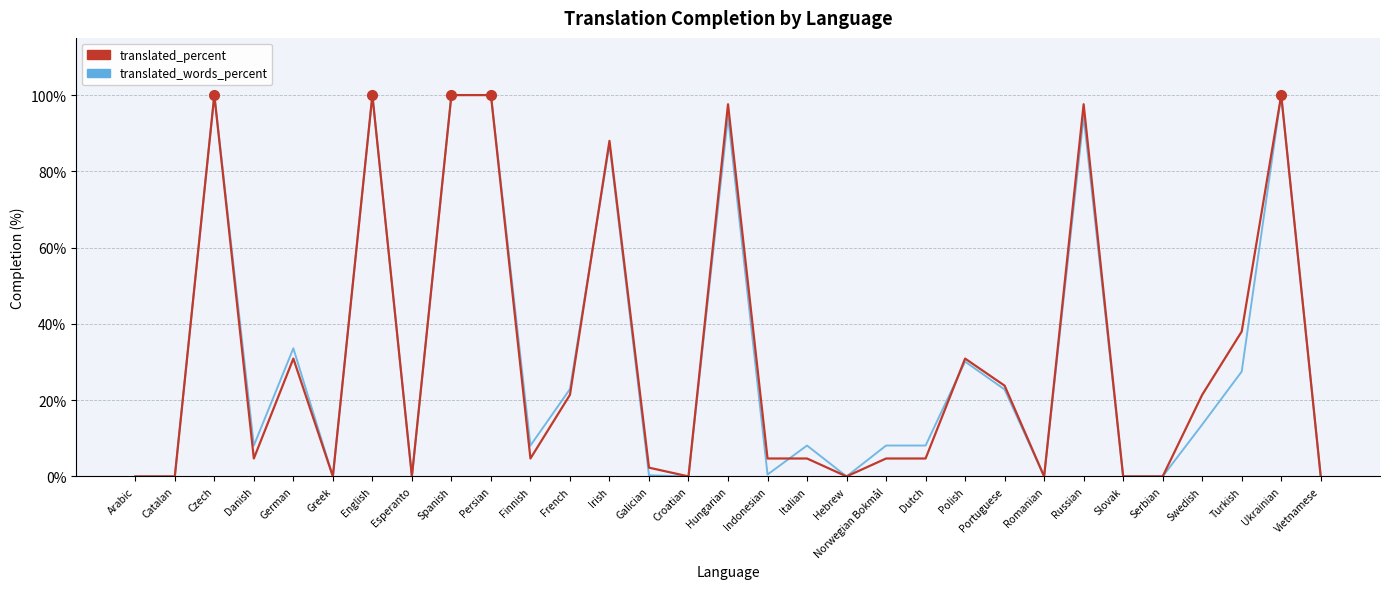

Between Hungarian and Norwegian Bokmål, which series saw the biggest shift?

translated_percent